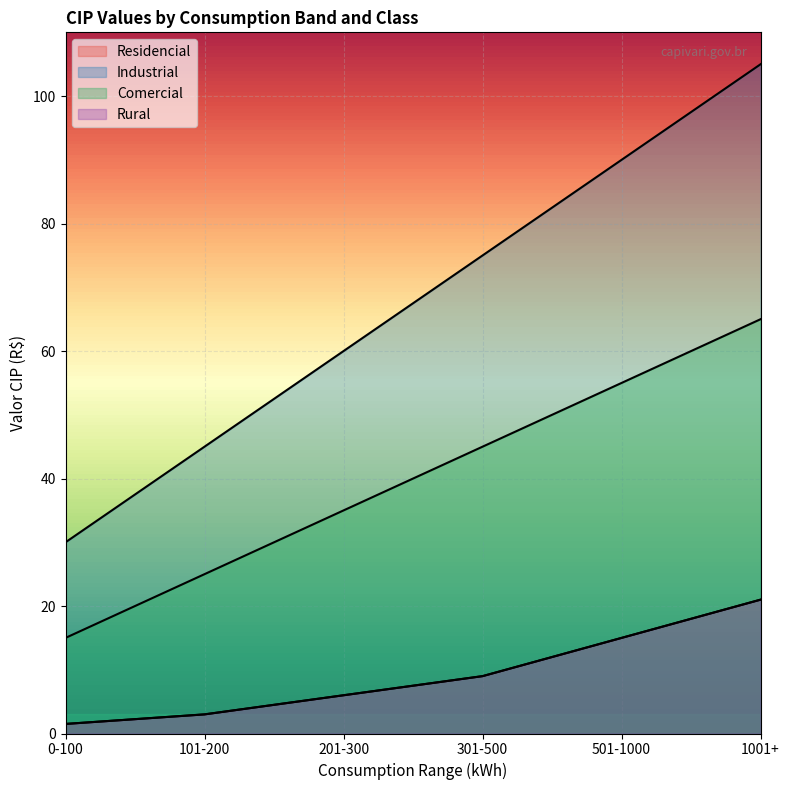

Where is Rural nearest to the value 11?

301-500